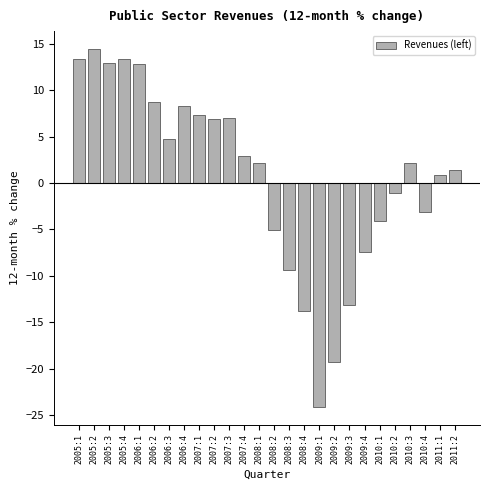

What is the average value?

0.7